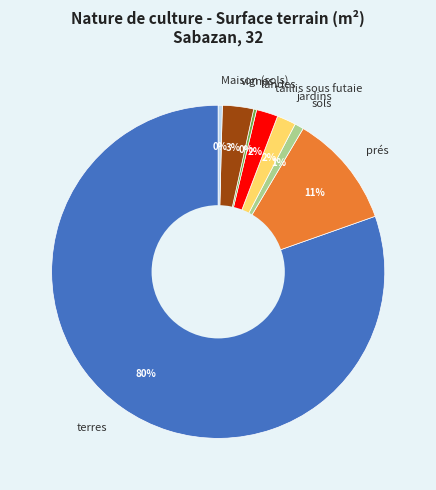

To the nearest percent, what portion does prés represent?

11%